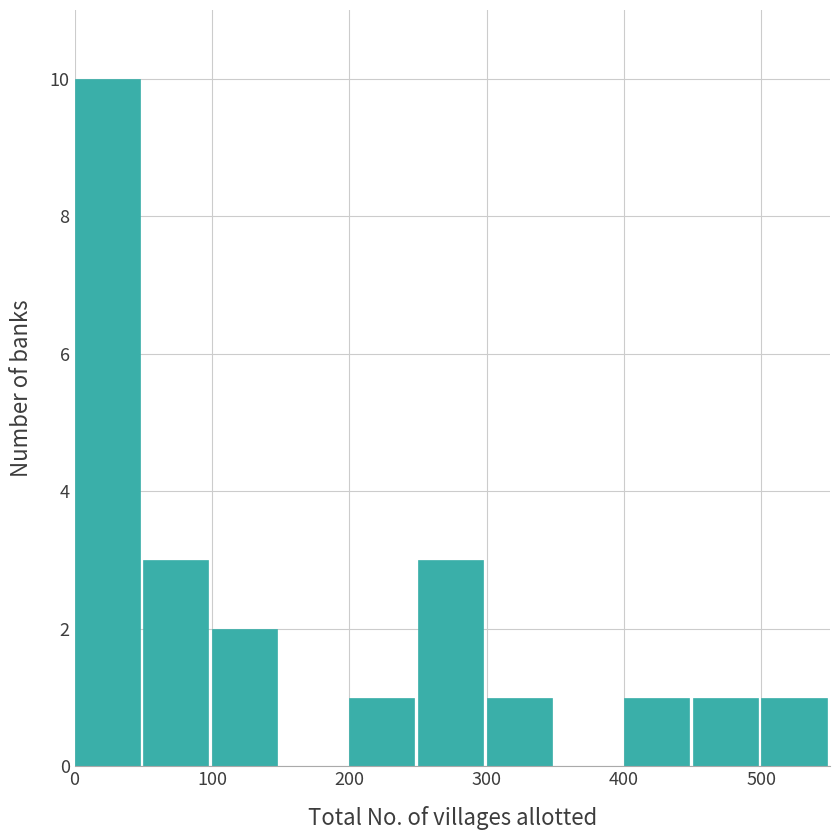

Reading left to right, list every bar in this chart as the range it spans on the x-axis followed by its height. The values are not printed on the chart, so give them approximately, as read against the axis.

0 to 50: 10
50 to 100: 3
100 to 150: 2
150 to 200: 0
200 to 250: 1
250 to 300: 3
300 to 350: 1
350 to 400: 0
400 to 450: 1
450 to 500: 1
500 to 550: 1